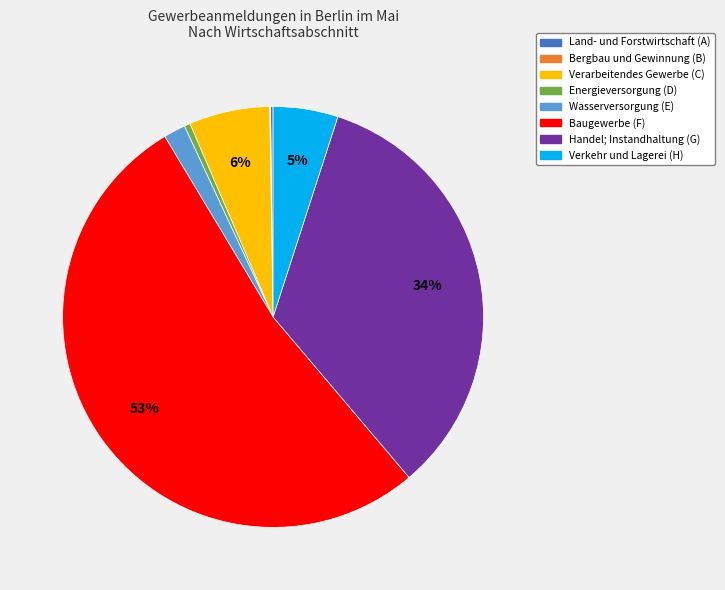

Do Energieversorgung (D) and Verkehr und Lagerei (H) together represent more than half of the pie?

No